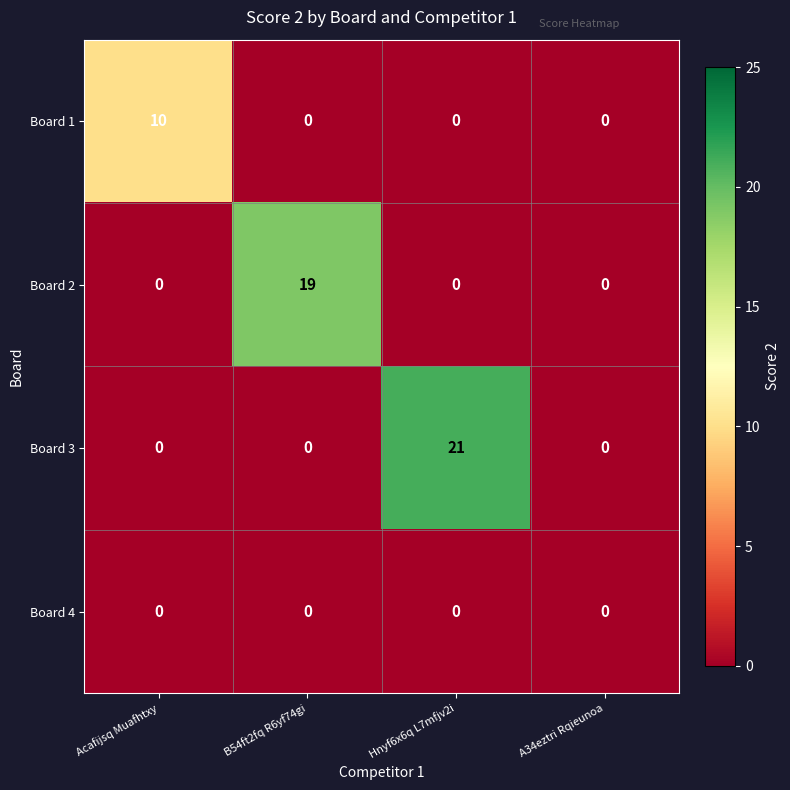

Between Acafijsq Muafhtxy and B54ft2fq R6yf74gi, which series saw the biggest shift?

Board 2